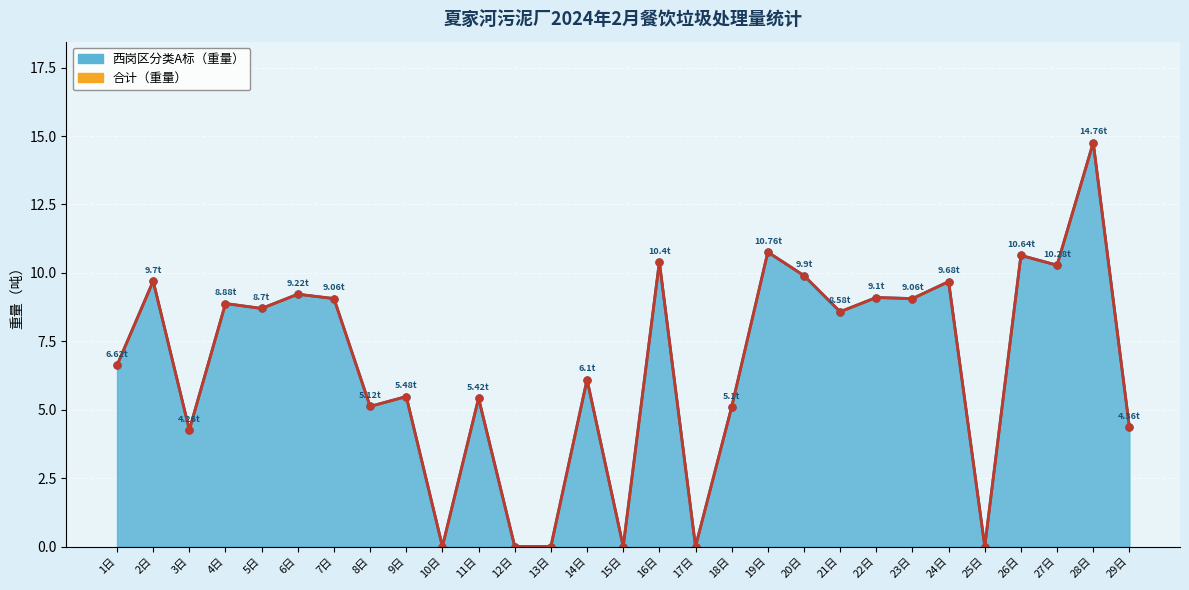

How many values in the 合计（重量） series exceed 8?

15